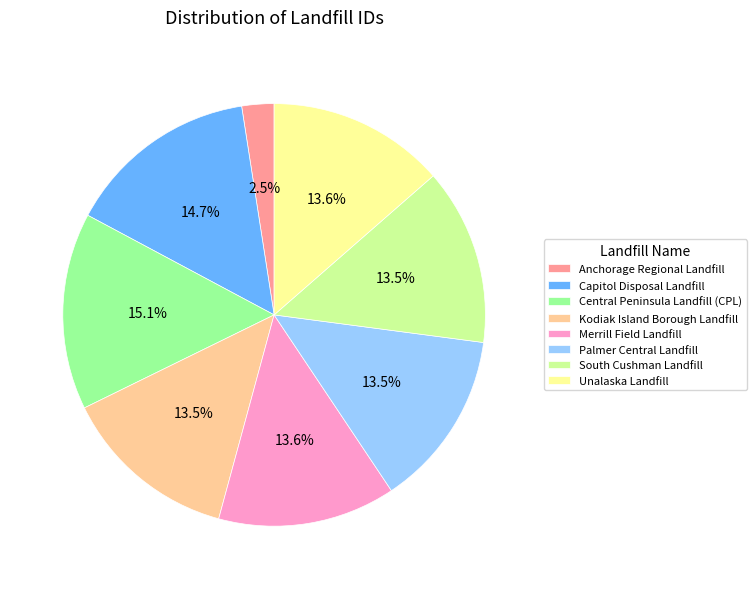

What is the total percentage of Central Peninsula Landfill (CPL) and South Cushman Landfill?

28.6%